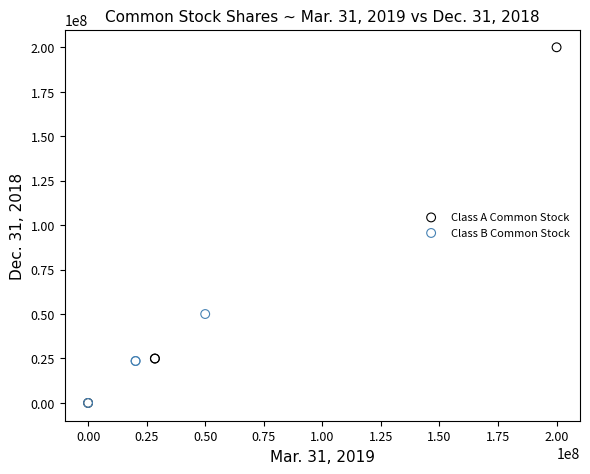

Which series reaches the maximum Y coordinate?

Class A Common Stock